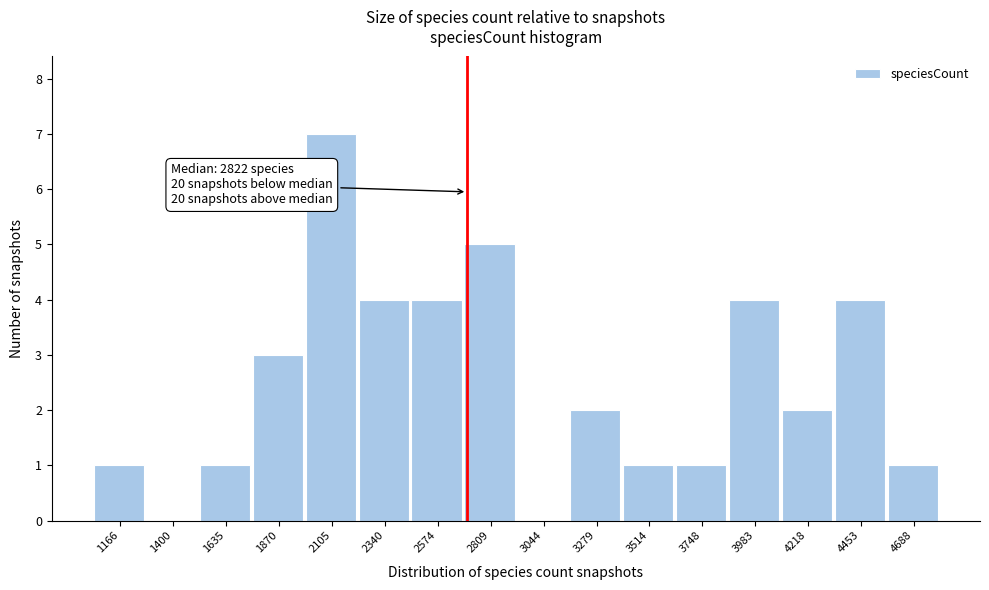

Reading left to right, transcribe all the data shown in this chart.

1166=1	1400=0	1635=1	1870=3	2105=7	2340=4	2574=4	2809=5	3044=0	3279=2	3514=1	3748=1	3983=4	4218=2	4453=4	4688=1